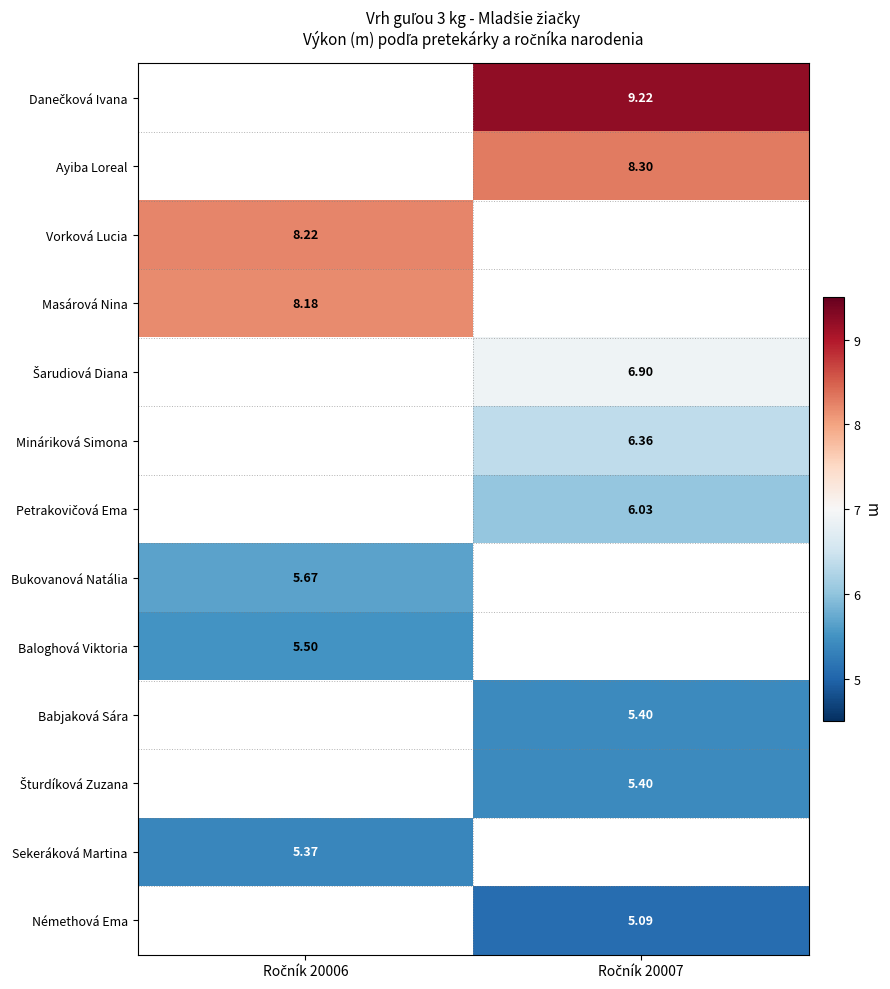

How many data points does each series have?

2